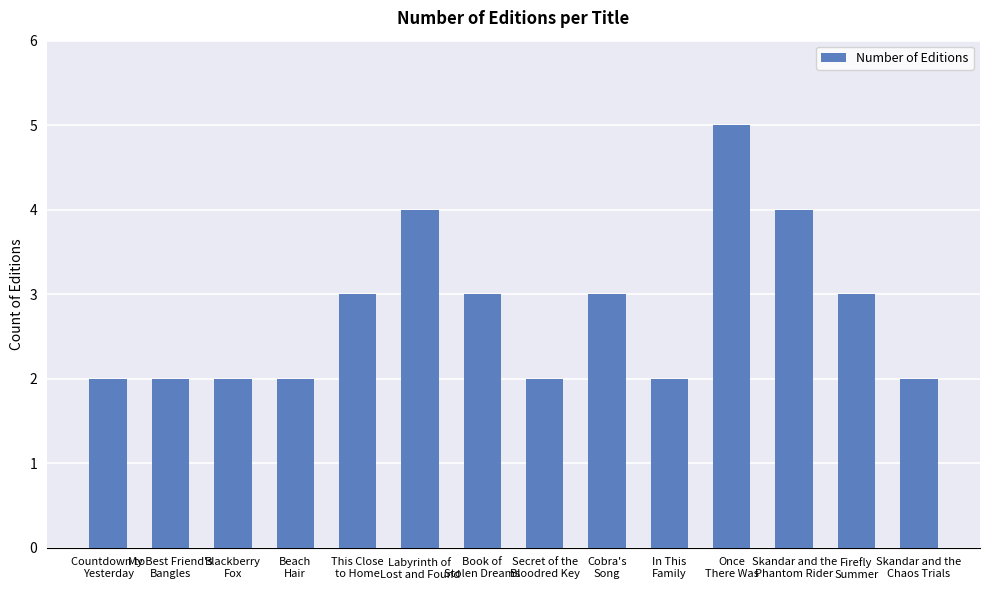

Which has a higher value, Labyrinth of
Lost and Found or My Best Friend's
Bangles?

Labyrinth of
Lost and Found